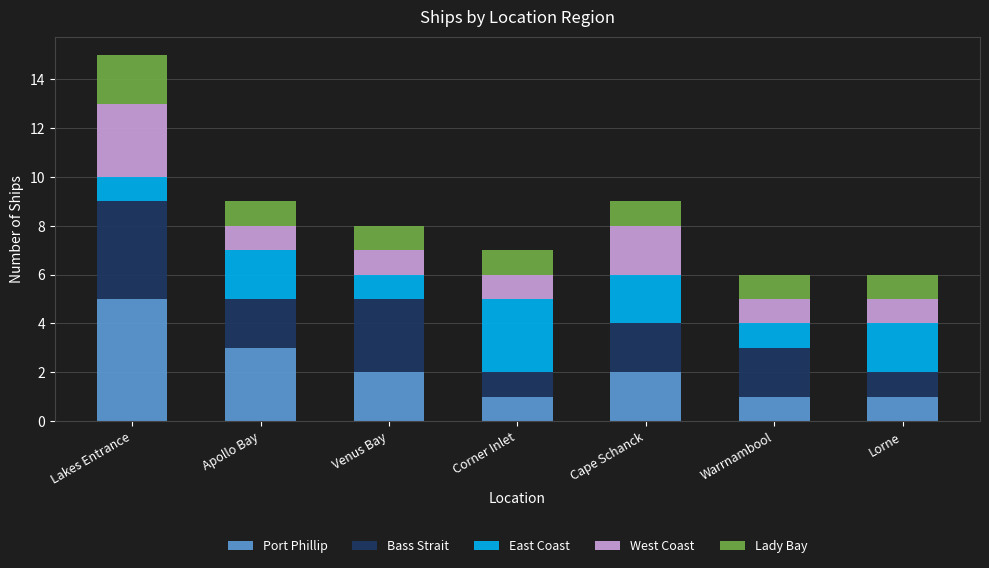

What is the sum of the Port Phillip values at Cape Schanck and Warrnambool?

3